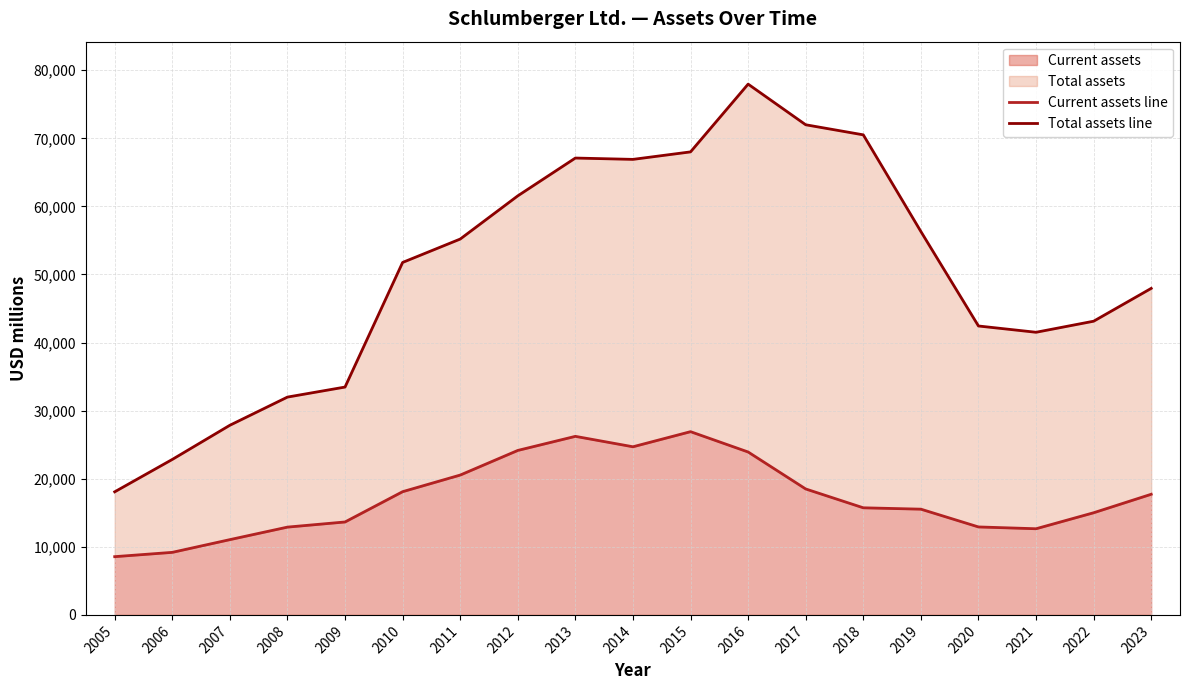

List the series in order of their peak value, lowest first.

Current assets line, Total assets line